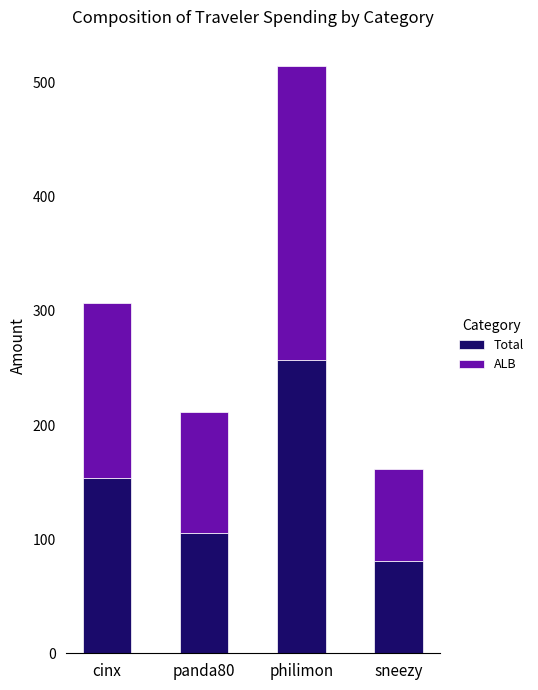

How many bars are there in total?

4